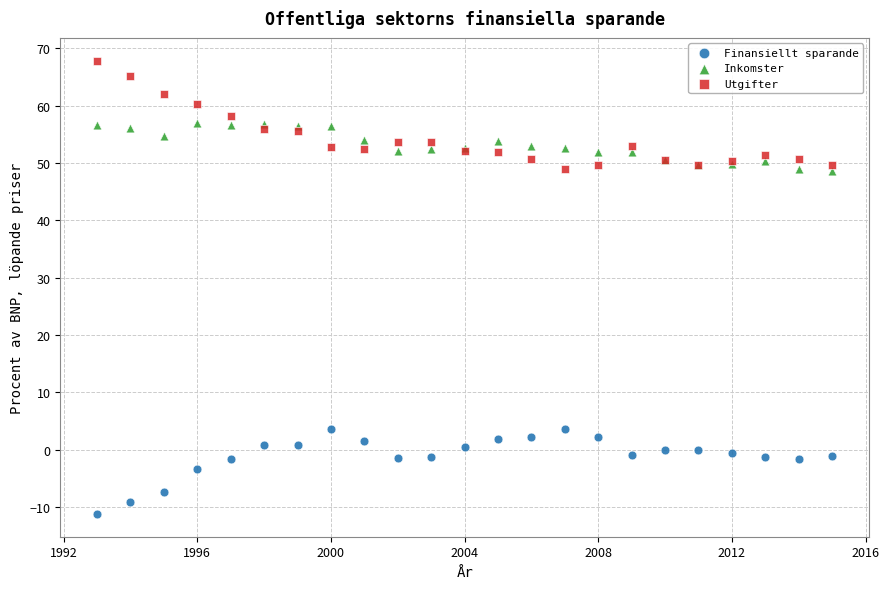

Which series contains the highest Y value?

Utgifter